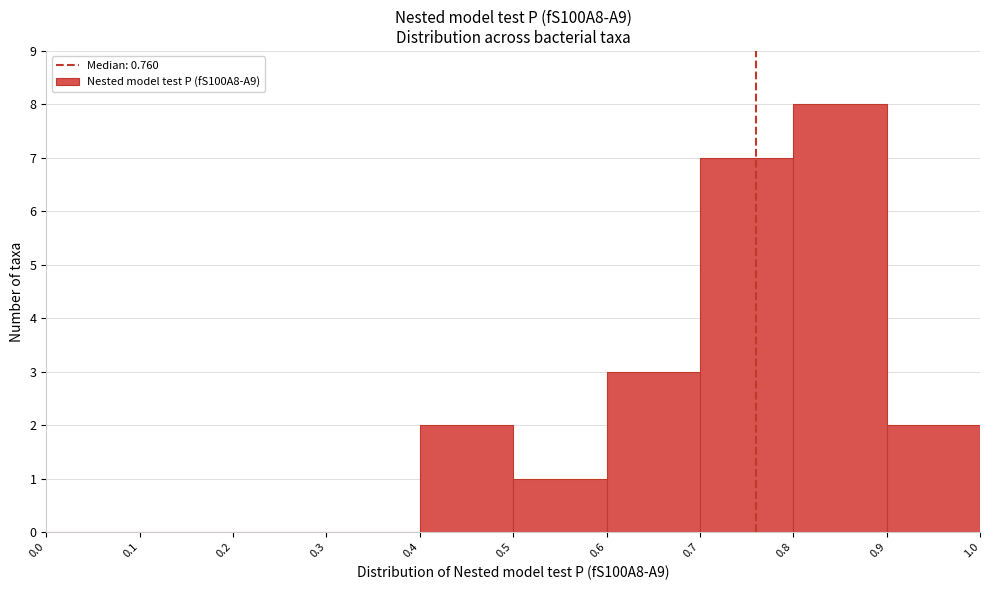

Reading left to right, list every bar in this chart as the range it spans on the x-axis followed by its height. The values are not printed on the chart, so give them approximately, as read against the axis.

0.0 to 0.1: 0
0.1 to 0.2: 0
0.2 to 0.3: 0
0.3 to 0.4: 0
0.4 to 0.5: 2
0.5 to 0.6: 1
0.6 to 0.7: 3
0.7 to 0.8: 7
0.8 to 0.9: 8
0.9 to 1.0: 2